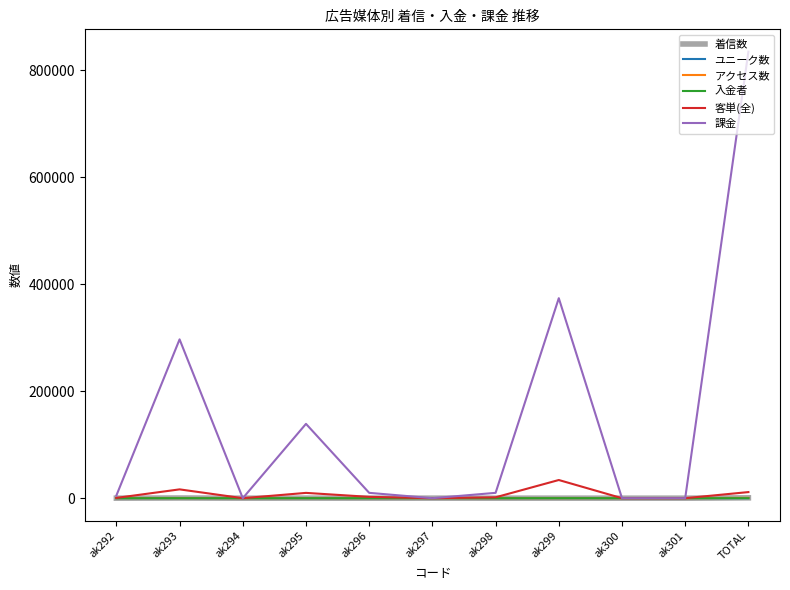

What position from the left is ak292?

1